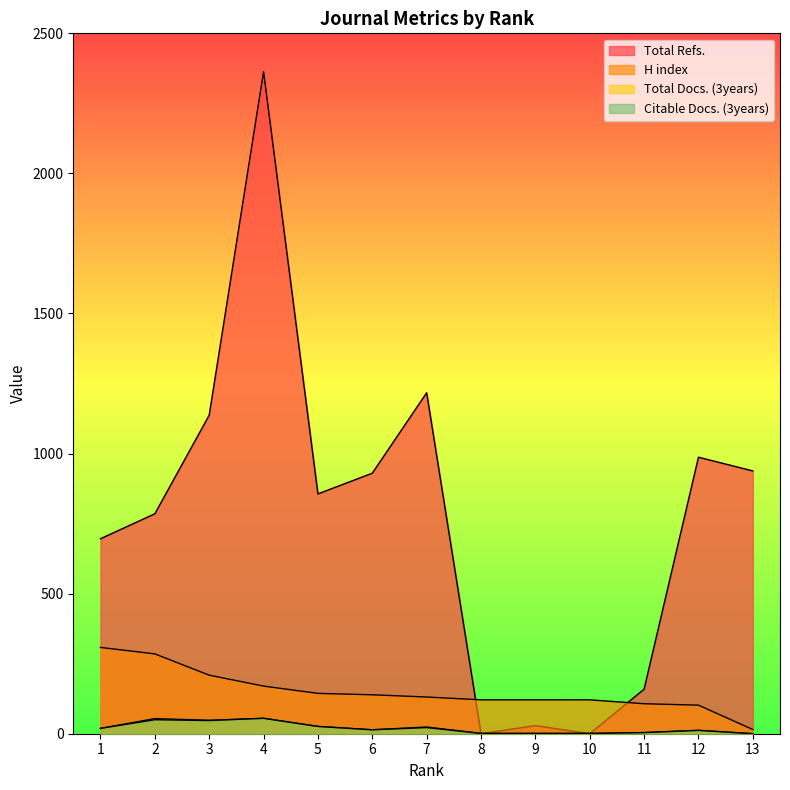

At how many categories does at least one series exceed 1359?

1